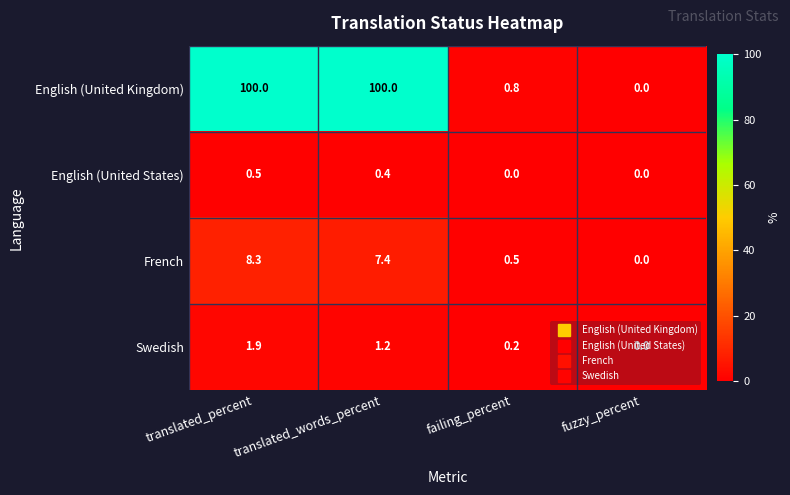

At how many categories does at least one series exceed 30?

2